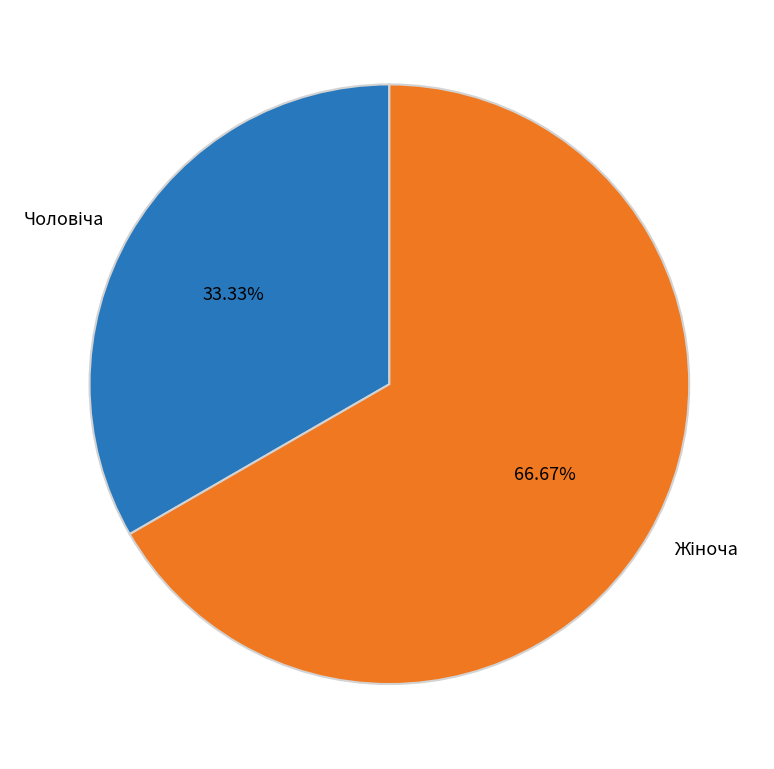

Is there a majority slice in this chart?

Yes